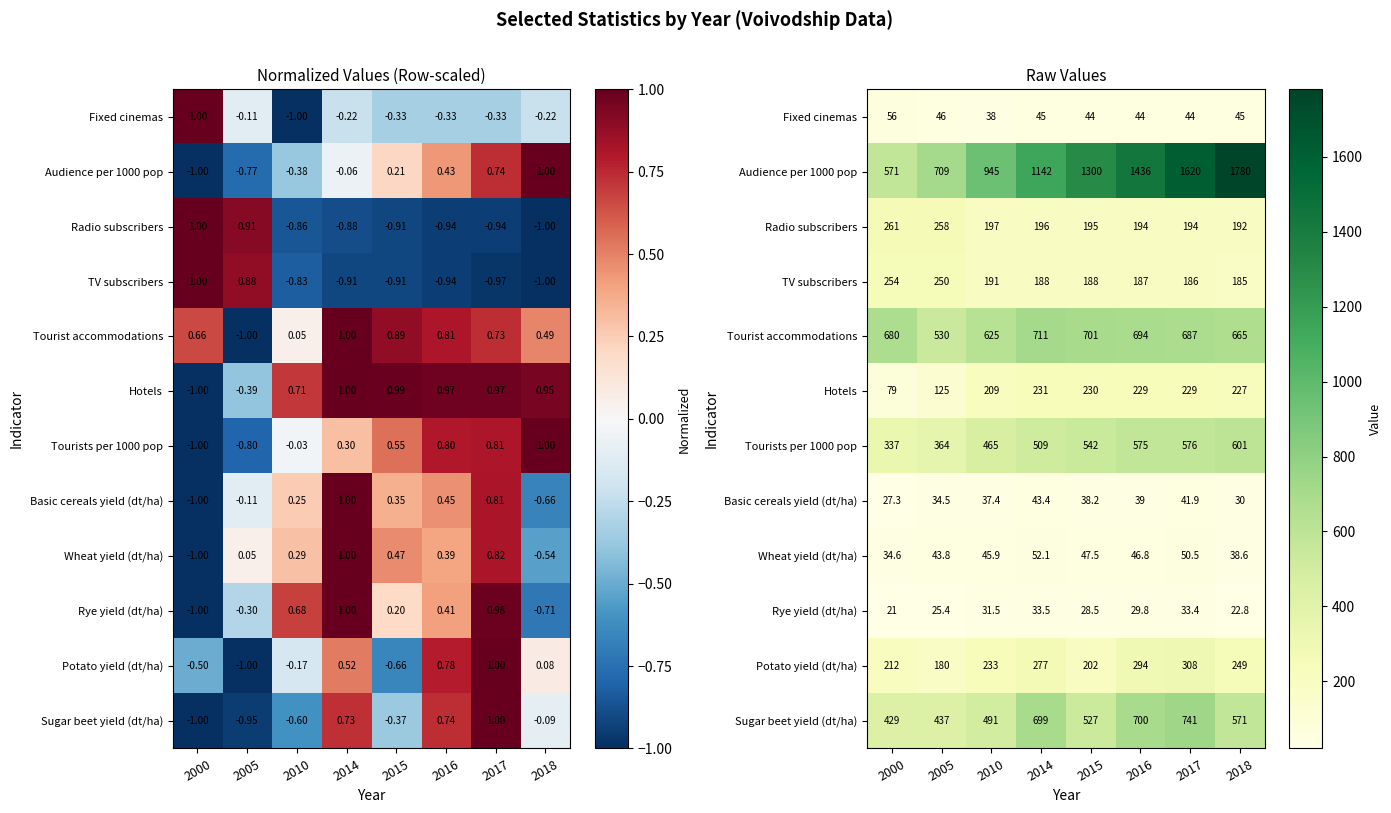

How many values in the Sugar beet yield (dt/ha) series are below 571?

4